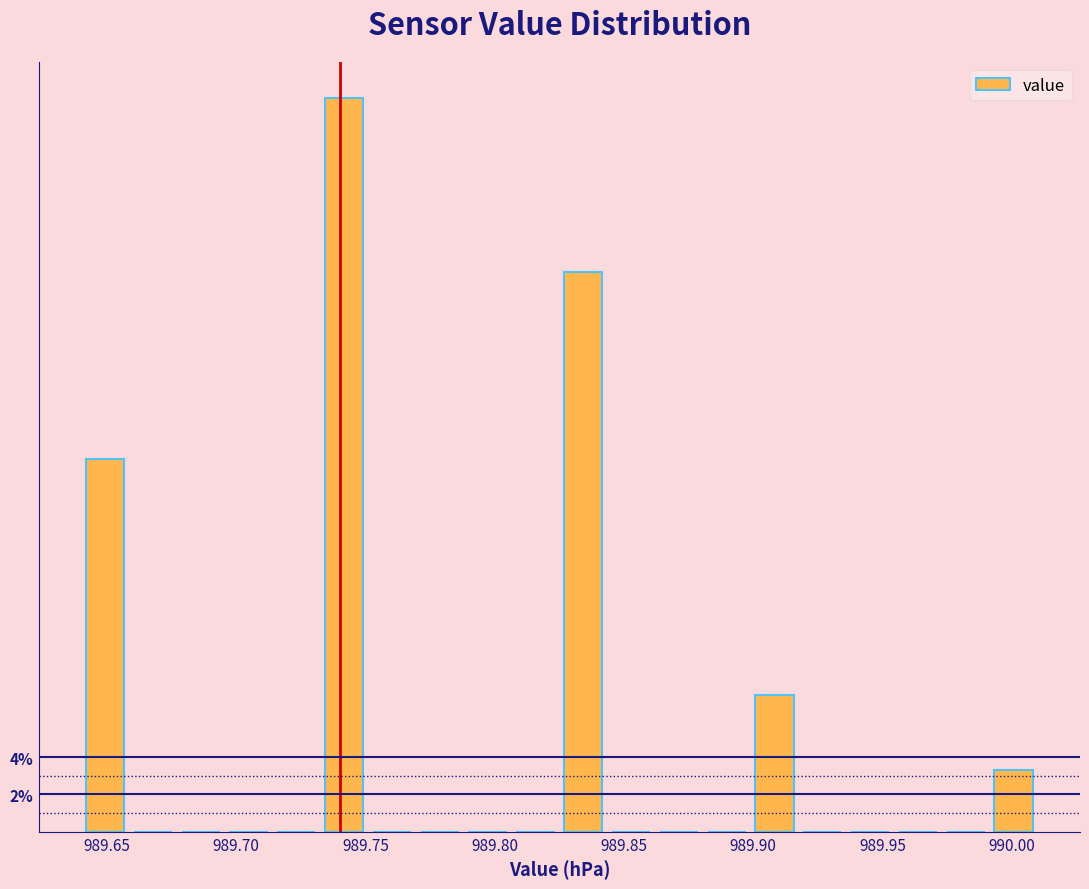

Read against the x-axis, roughly where is the centre of the tallest bar?

989.740